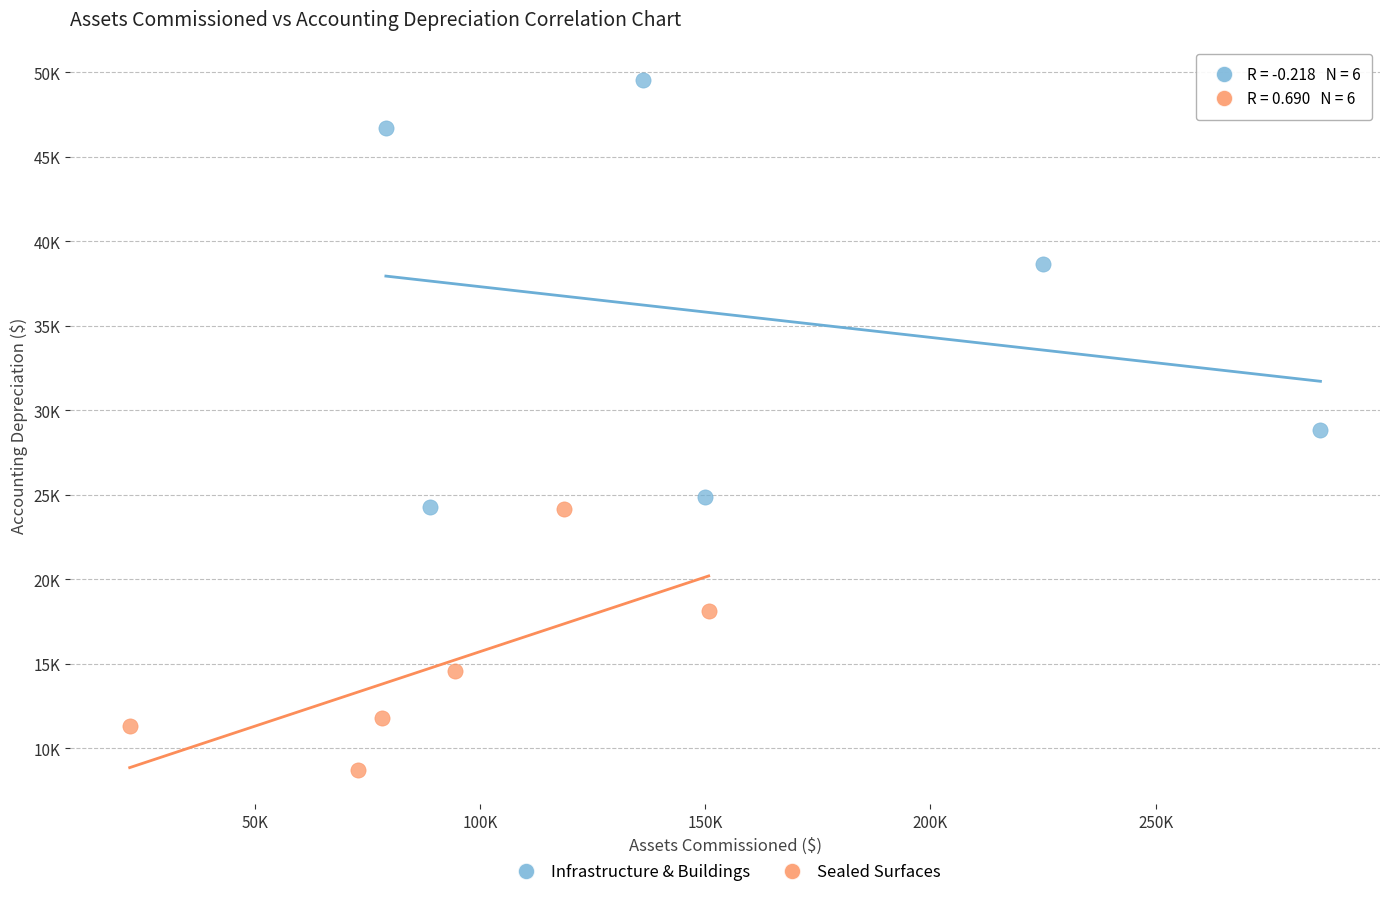

What are all the series names shown in the legend?

Infrastructure & Buildings, Sealed Surfaces